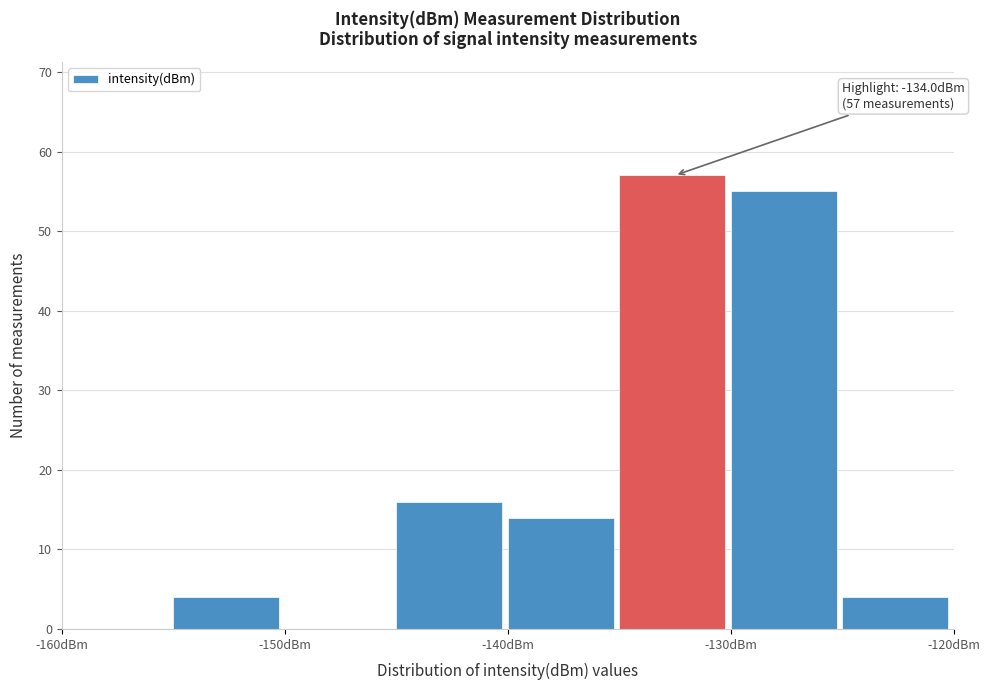

Which range on the x-axis has the tallest bar?

-135 to -130